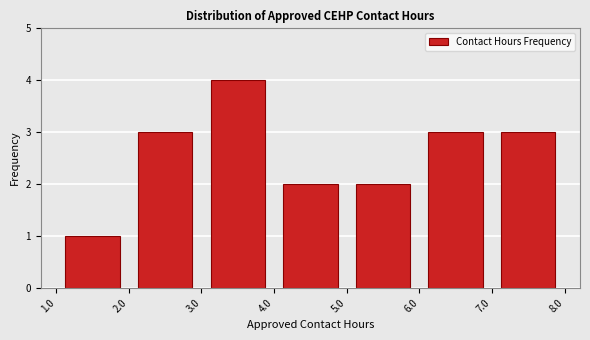

Over which range of the x-axis is the bar tallest?

3.0 to 4.0